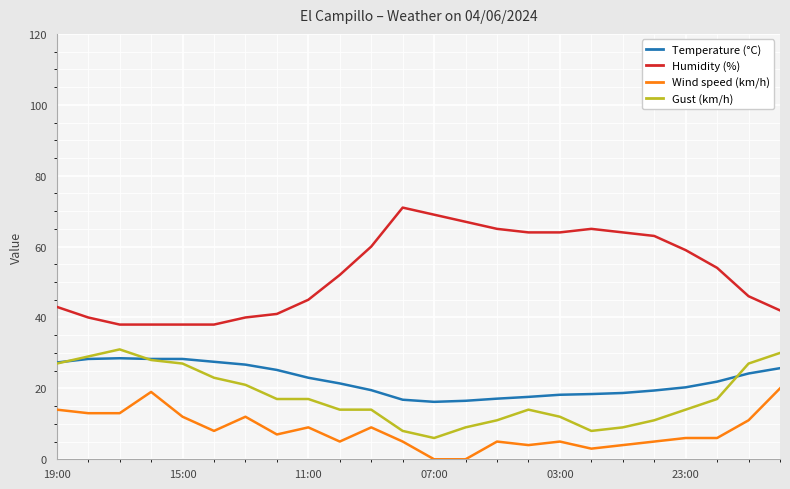

Which series has the largest total across all categories?

Humidity (%)